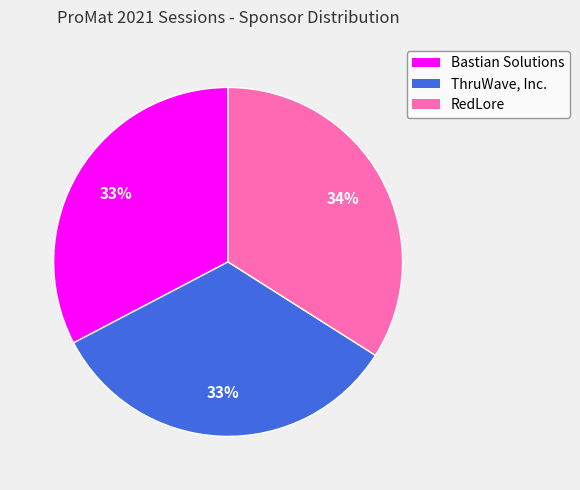

Count the number of slices in the pie.

3